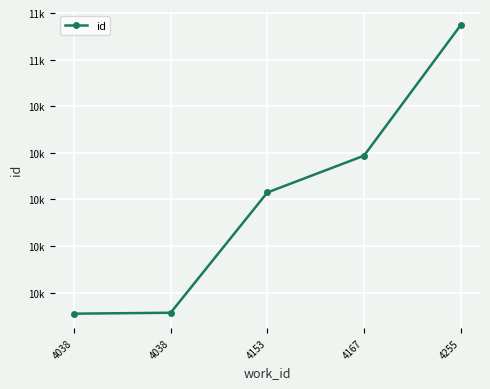

What is the average value?

10699